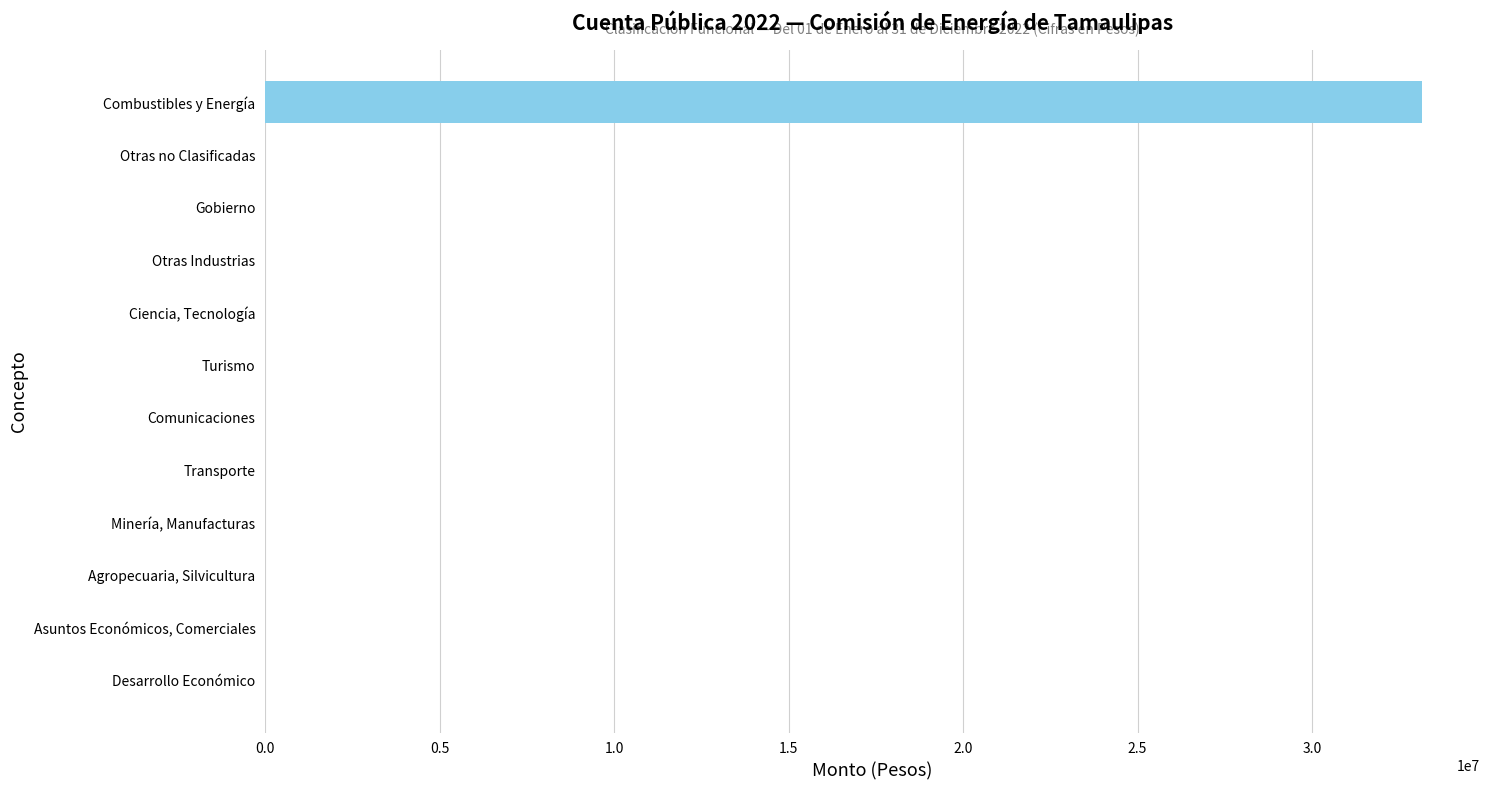

Are the bars horizontal?

Yes